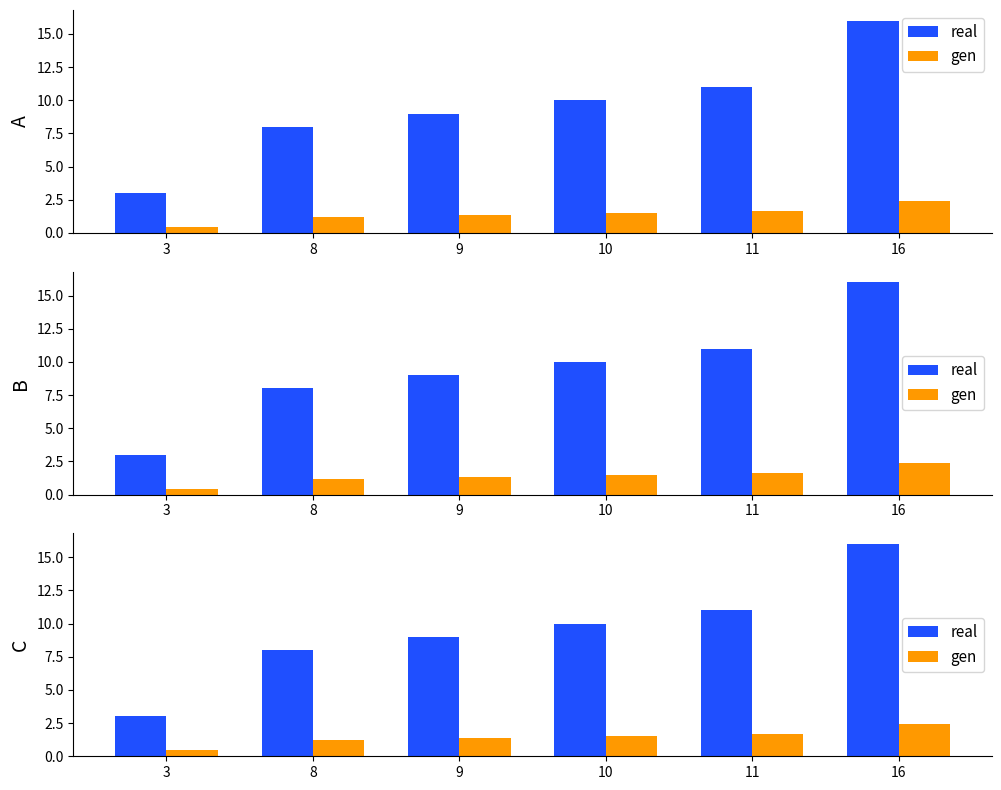

Reading left to right, transcribe all the data shown in this chart.

real: 3.0	8.0	9.0	10.0	11.0	16.0
gen: 0.4	1.2	1.3	1.5	1.6	2.4